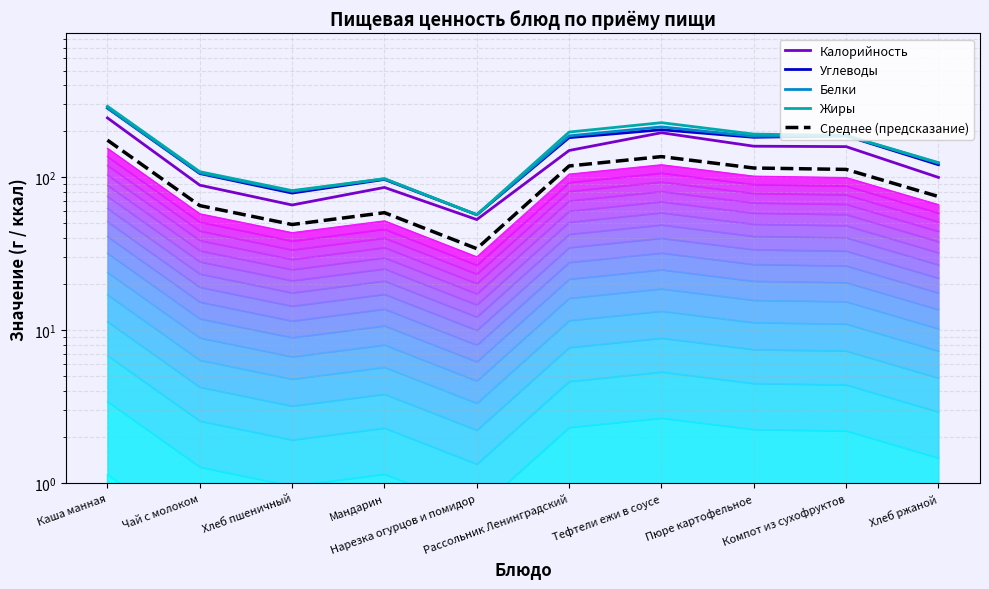

Which series has the largest total across all categories?

Жиры